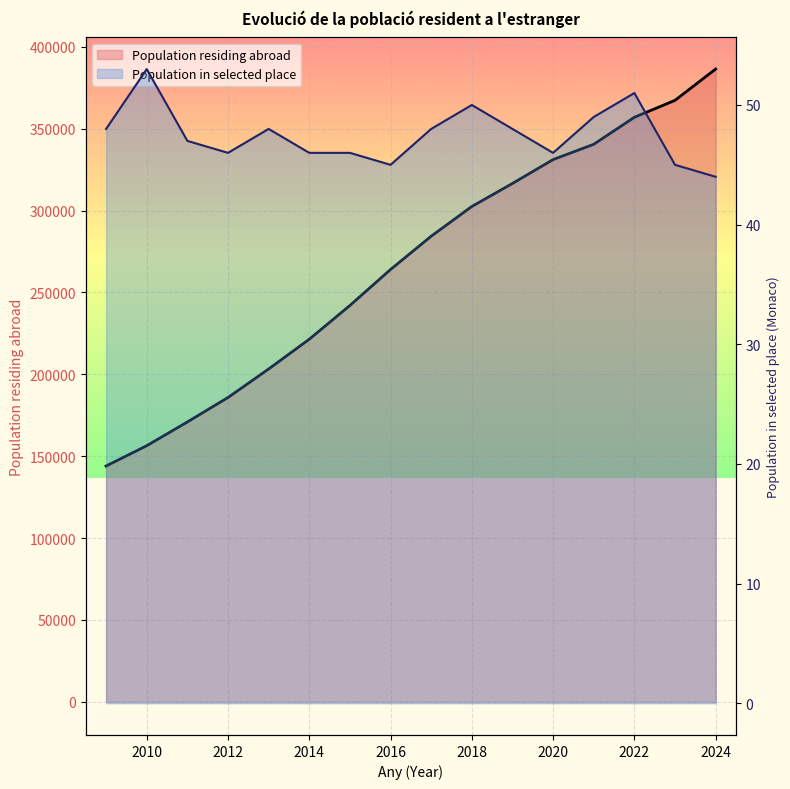

What is the value of the 11th point from the left?

316599